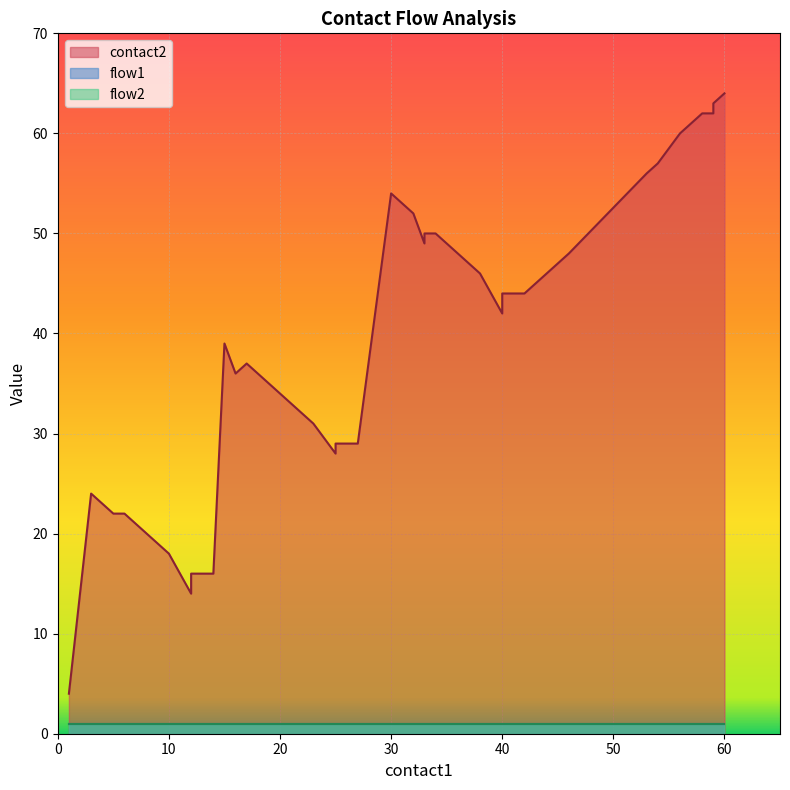

Where is flow1 nearest to the value 1?

1